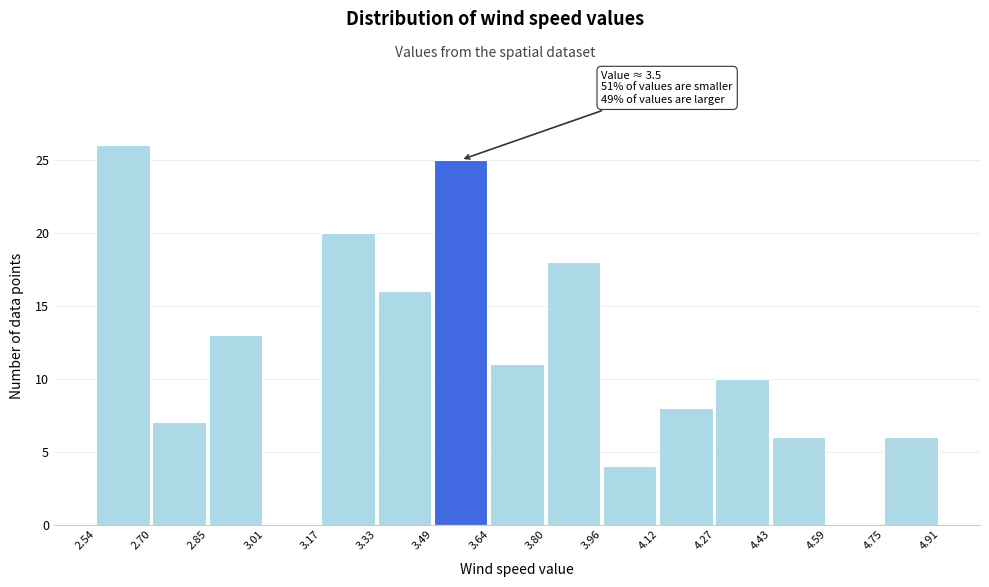

Which range on the x-axis has the tallest bar?

2.54 to 2.70